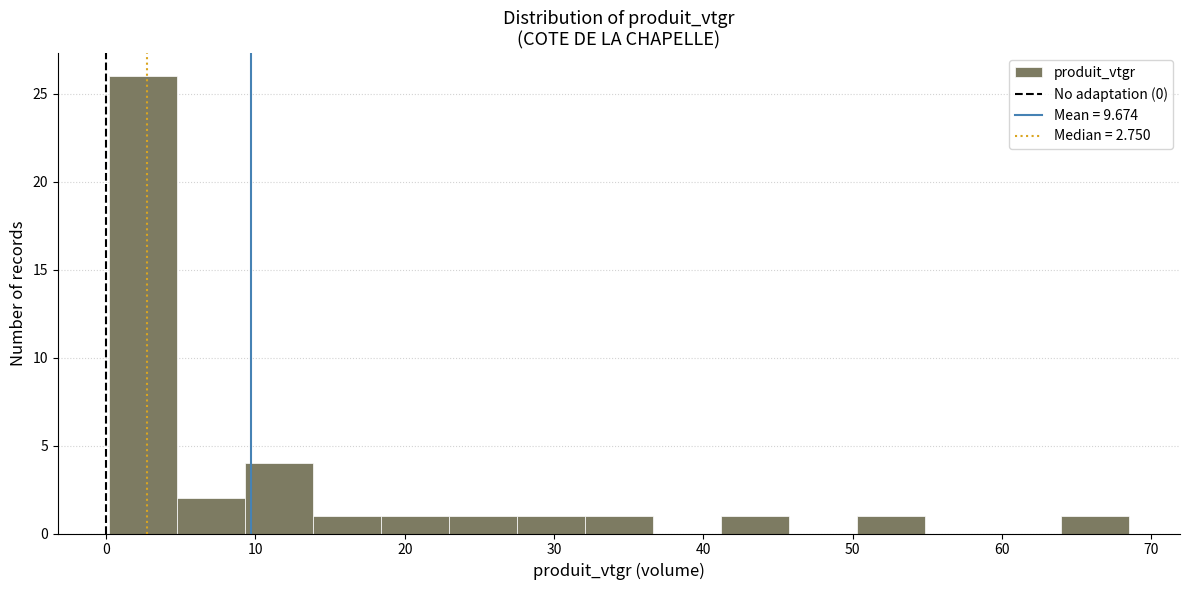

How tall is the bar that spans 9 to 14 on the x-axis? Neither the bar edges nor the heights are printed on the chart, so give them approximately, as read against the axes.

4